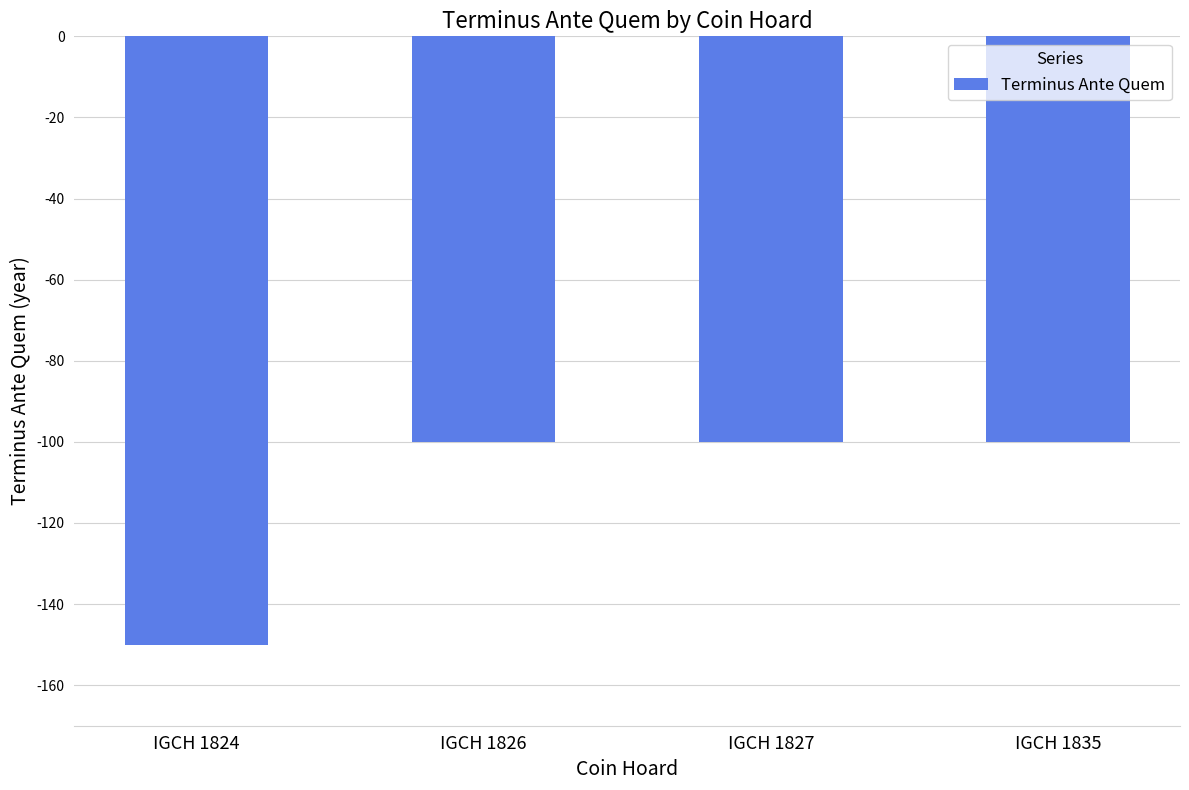

What is the average value?

-112